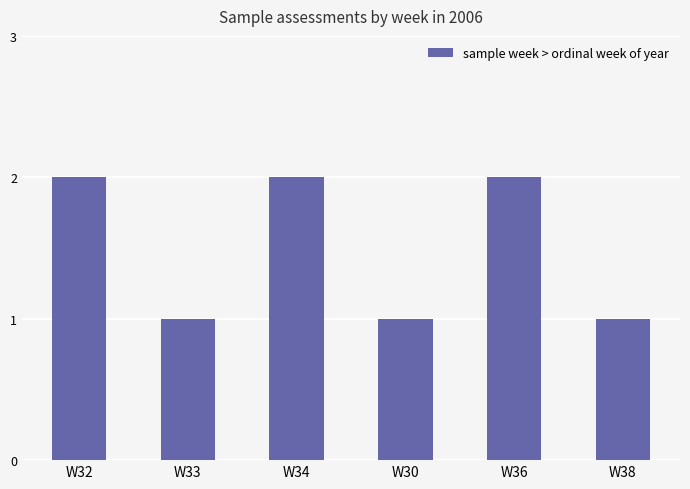

What position from the right is W36?

2